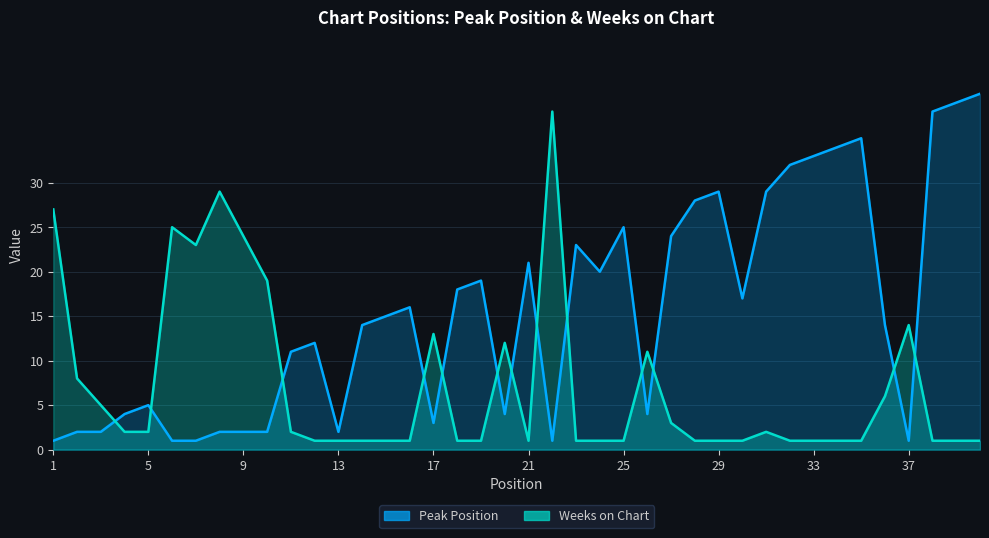

What is the minimum value for Peak Position?

1